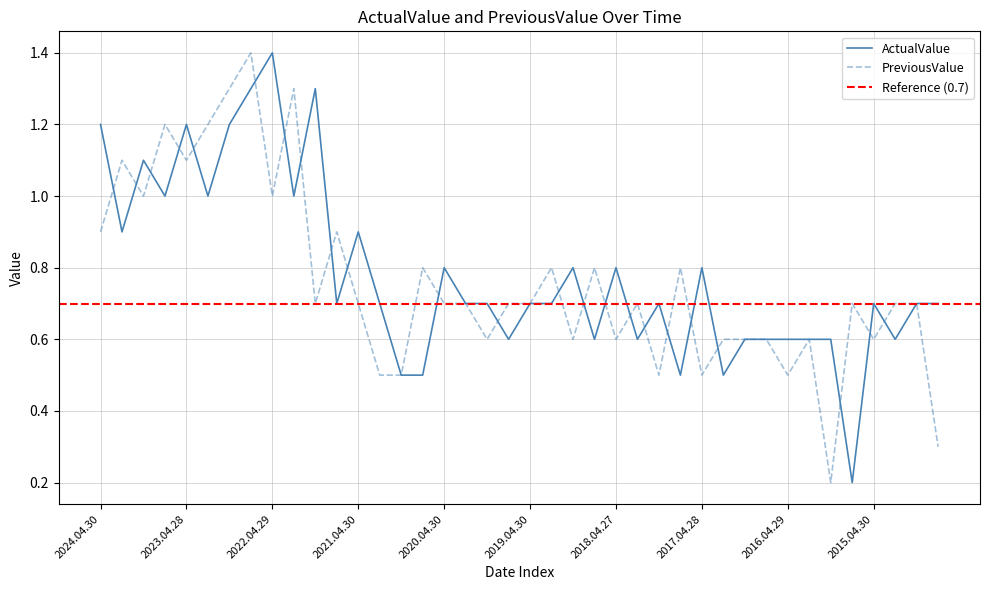

Which label corresponds to the smallest value in the chart?

2015.07.31